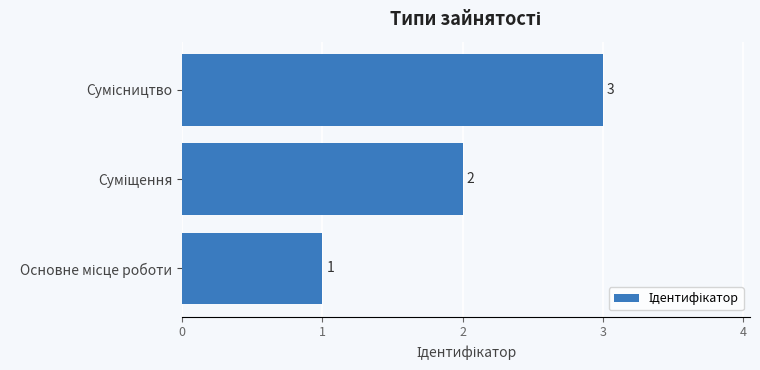

How many values are between 1 and 3?

3